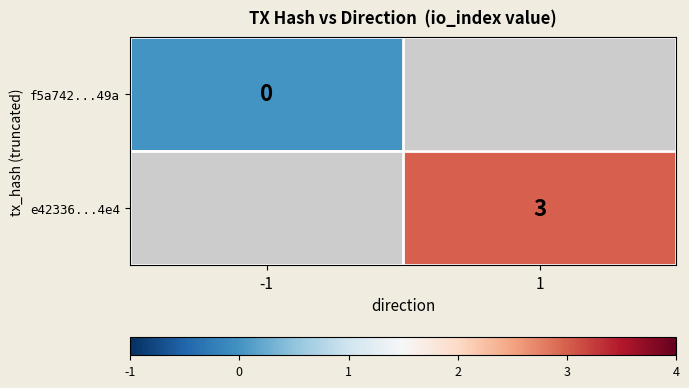

Is it true that e42336...4e4 equals 1 at 1?

False